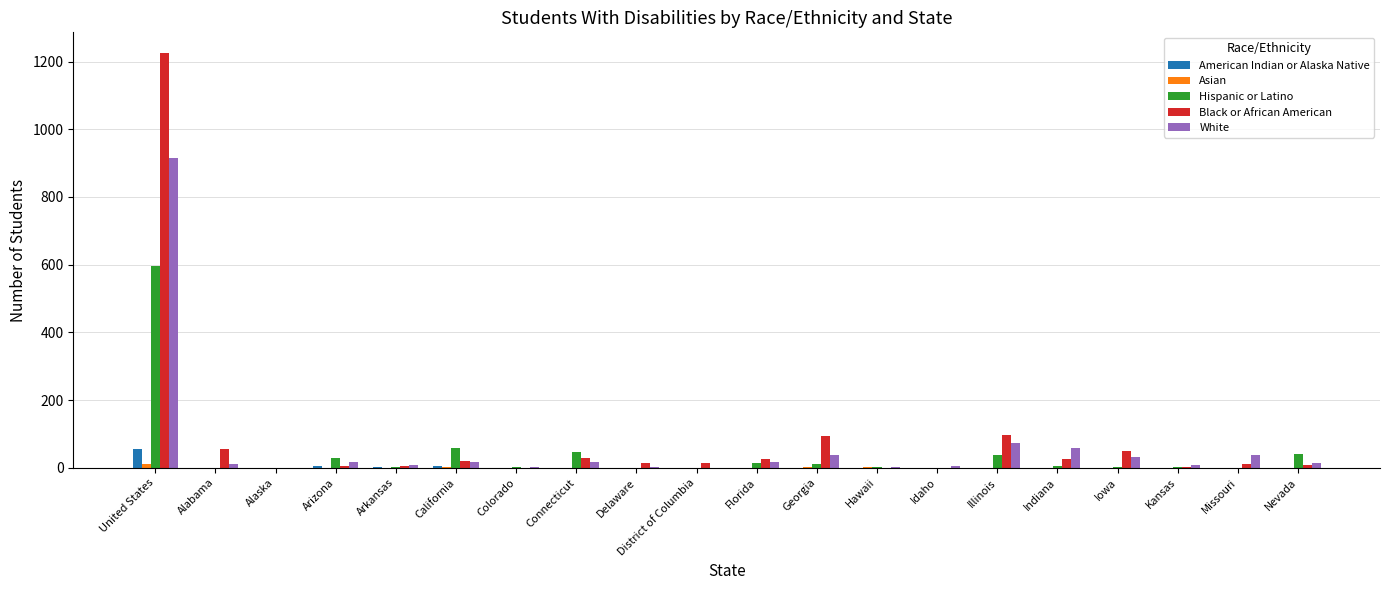

At which category is the sum across all series the highest?

United States